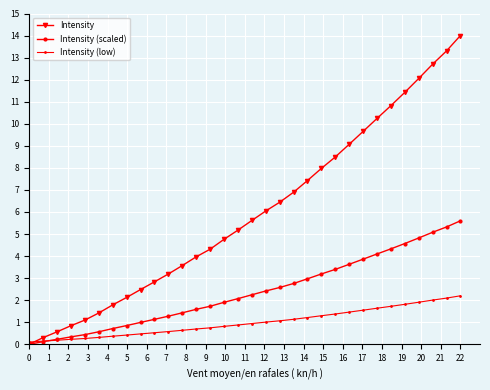

What is the difference between the maximum and minimum values in the Intensity (scaled) series?

5.6